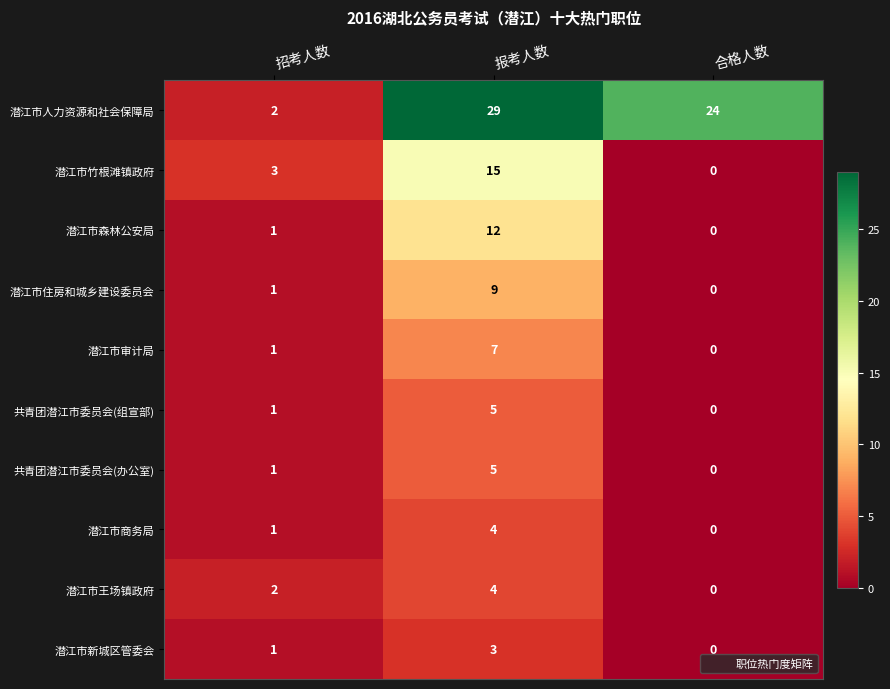

Which series has the largest range (max minus min)?

潜江市人力资源和社会保障局